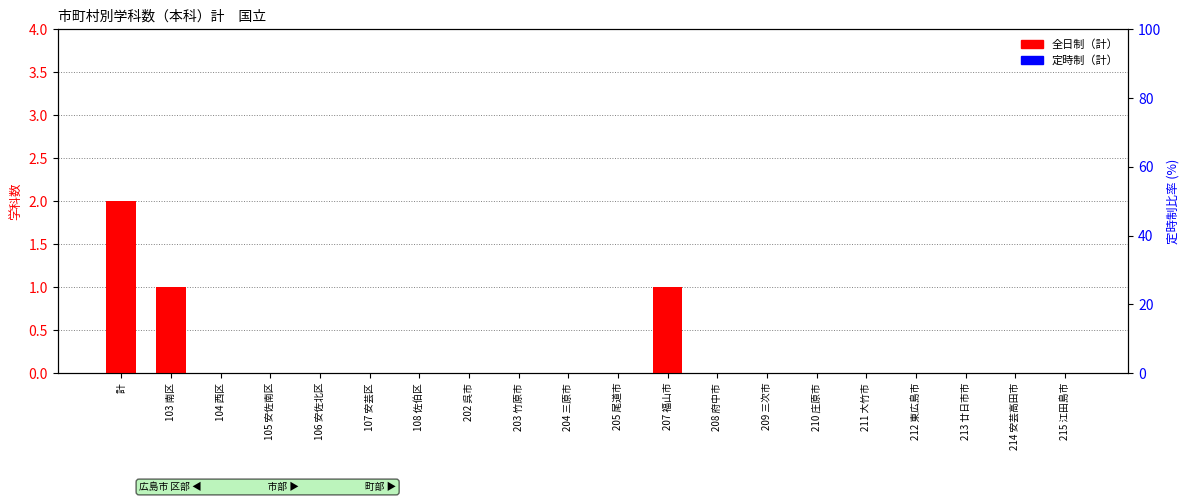

Are the bars horizontal?

No